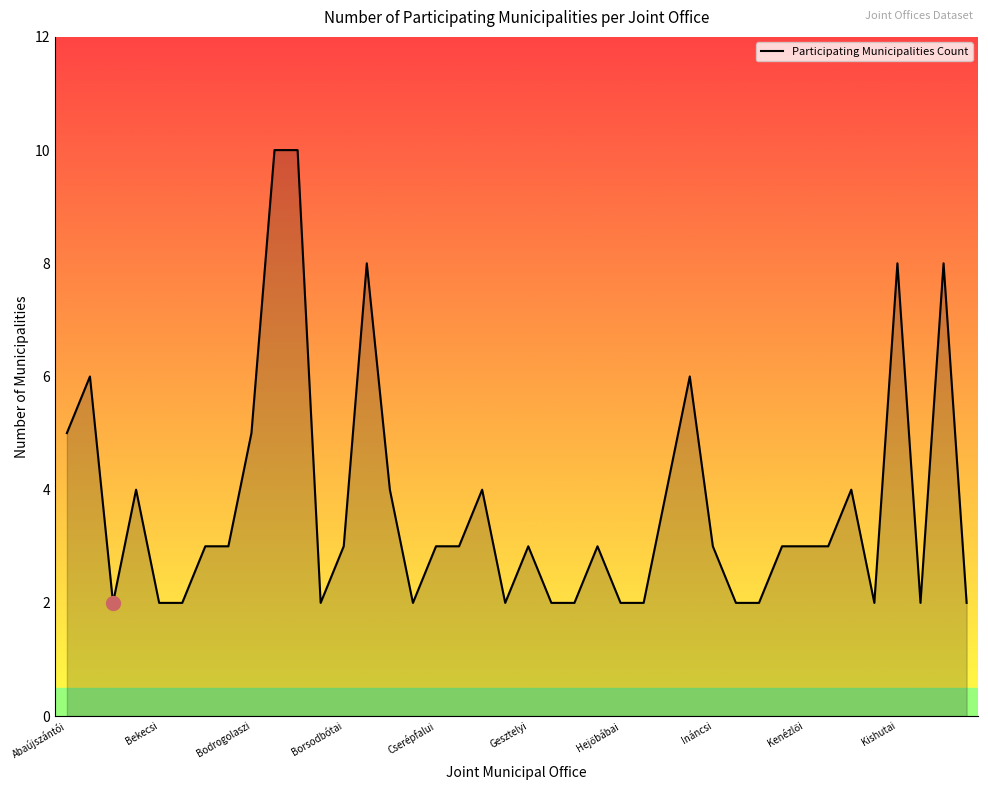

What is the difference between the maximum and minimum values?

8